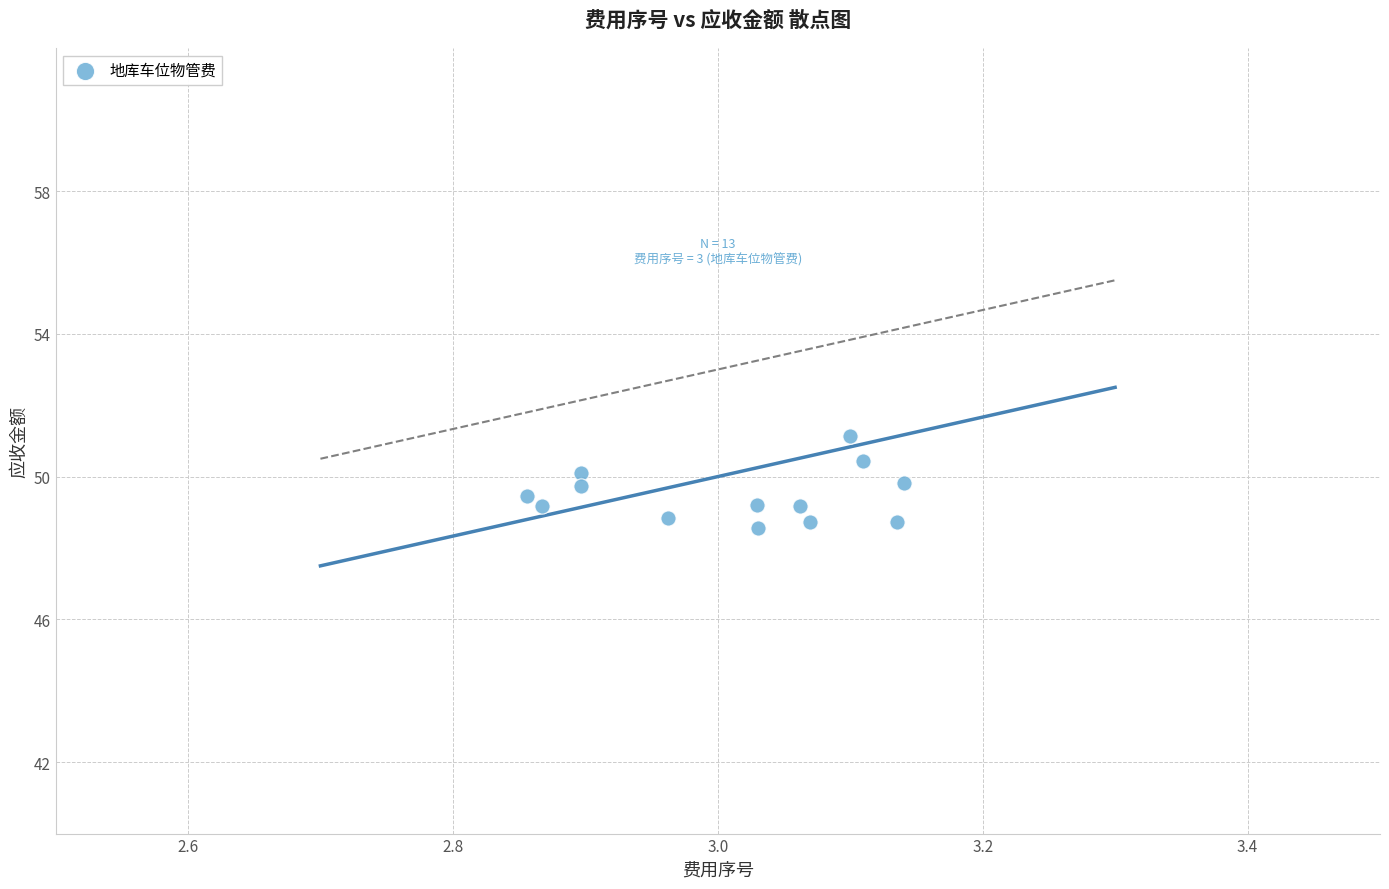

What is the range of Y values (max minus min)?

2.6